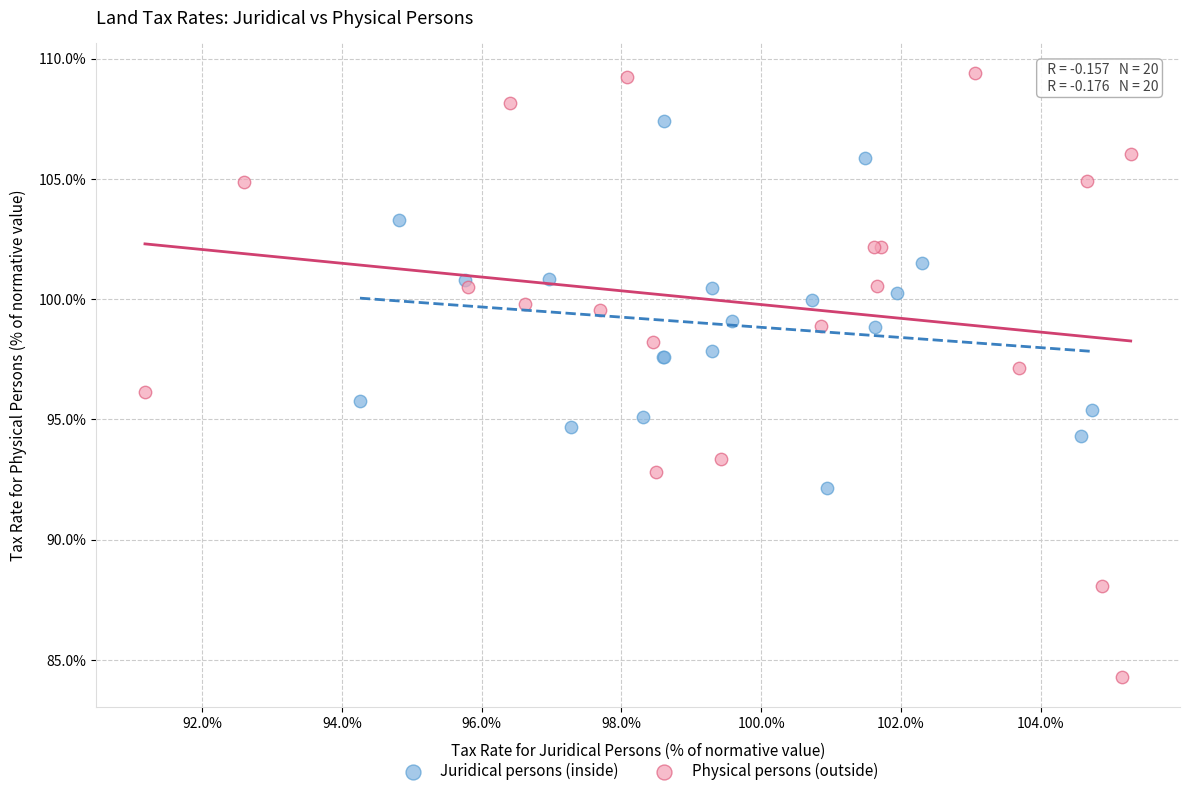

Which series reaches the minimum Y coordinate?

Physical persons (outside)